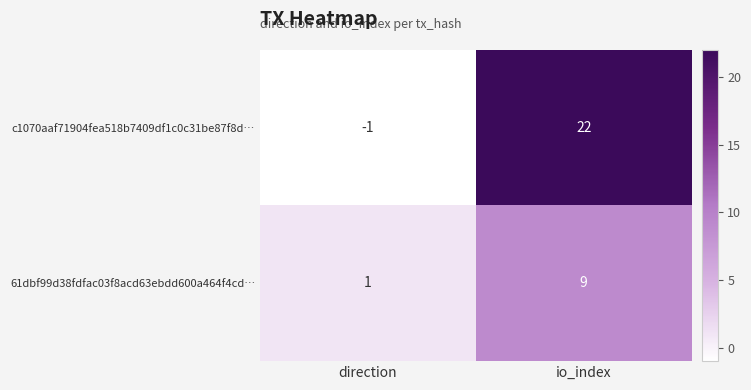

At which category is the sum across all series the highest?

io_index